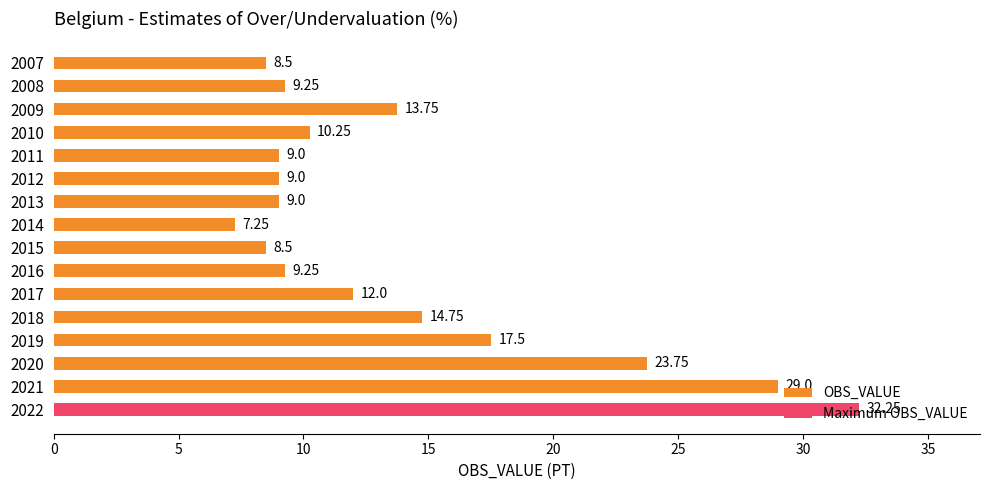

What is the change in value from 2010 to 2014?

-3.0